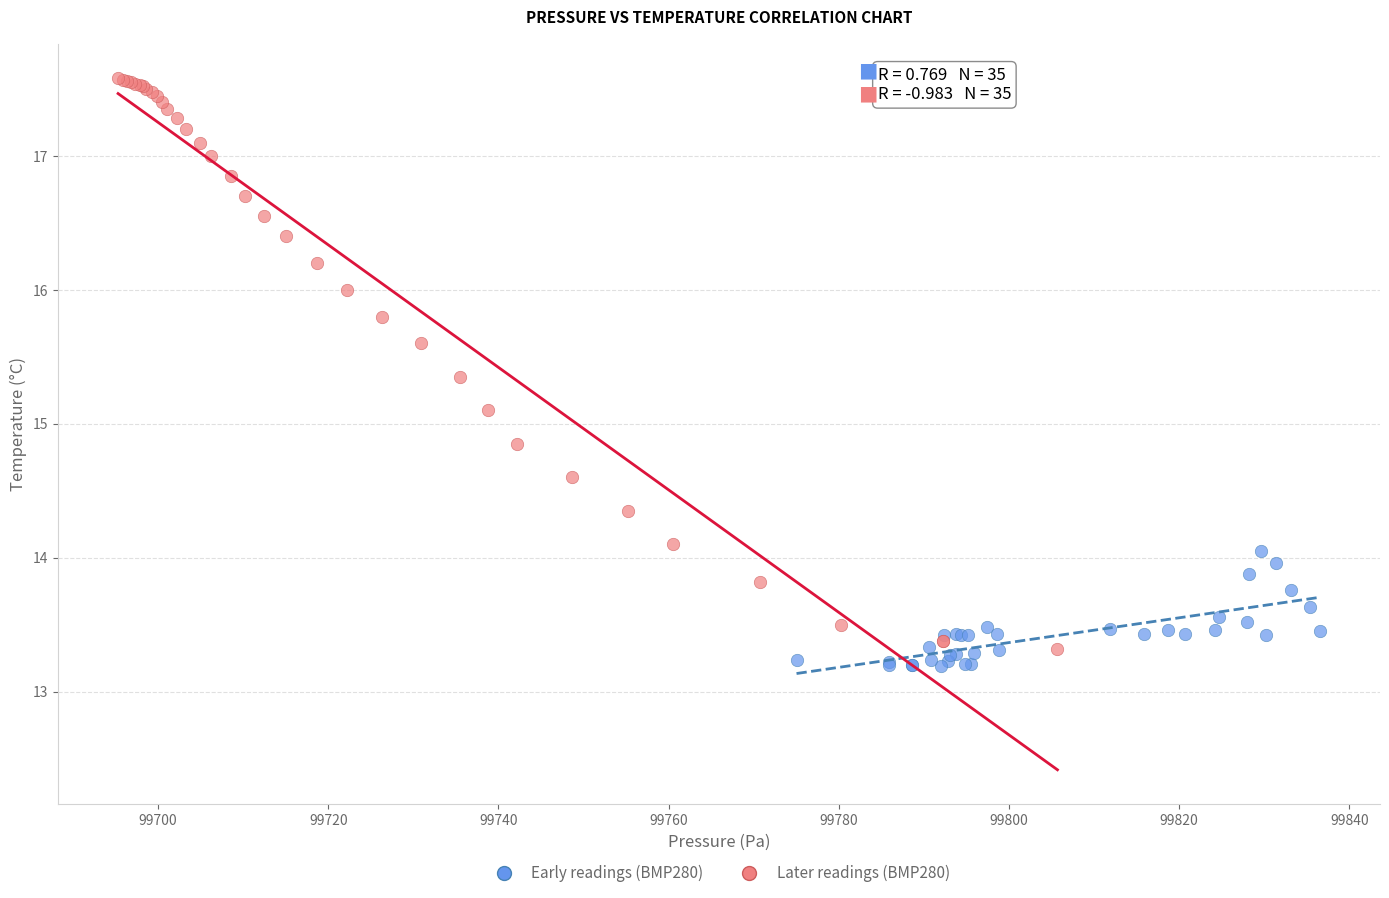

Which series reaches the maximum Y coordinate?

Later readings (BMP280)